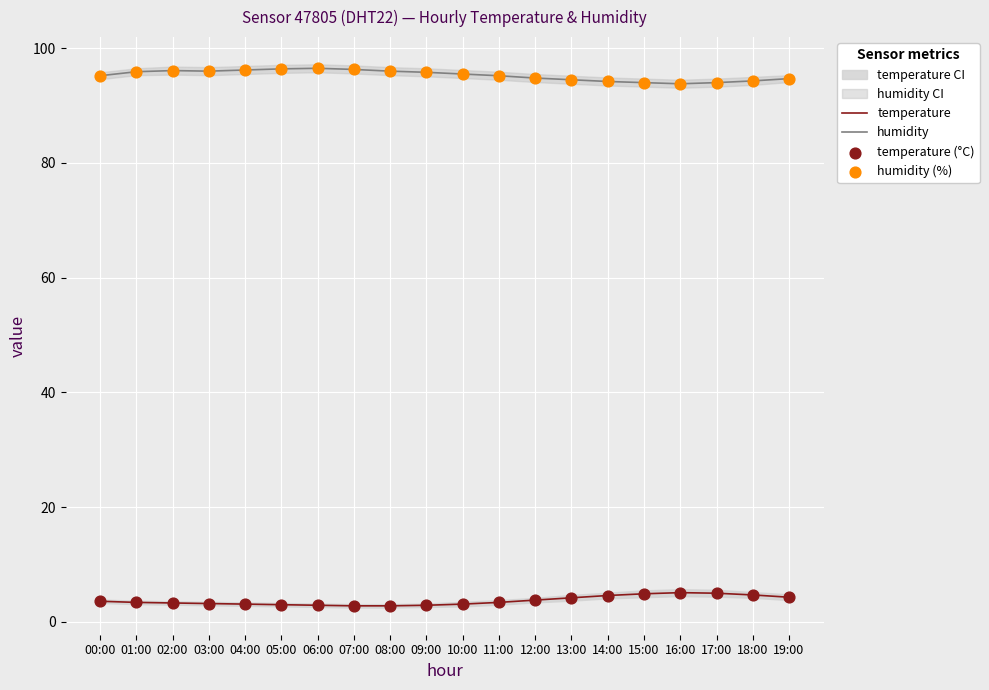

At which category is the sum across all series the highest?

05:00